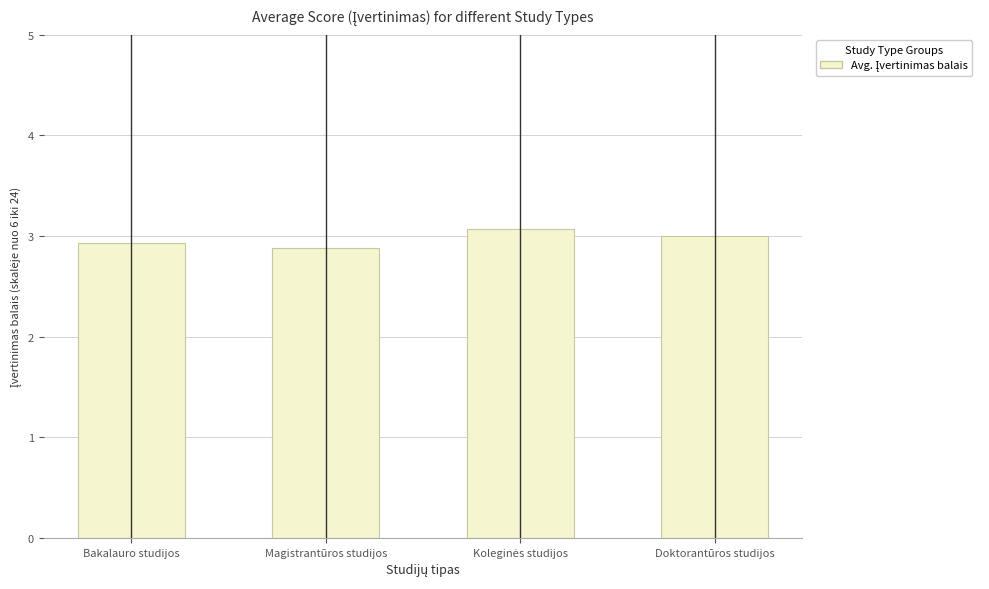

How many categories are shown in the chart?

4